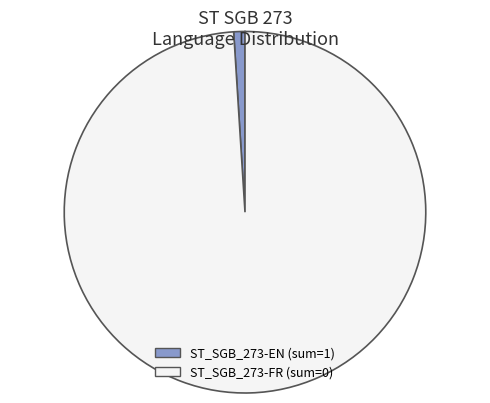

Which slice represents more than half of the pie?

ST_SGB_273-FR